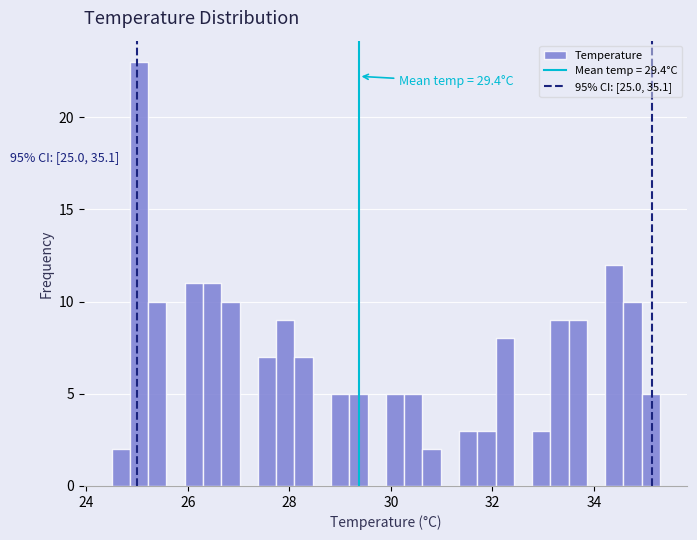

Read against the x-axis, roughly where is the centre of the tallest bar?

25.0